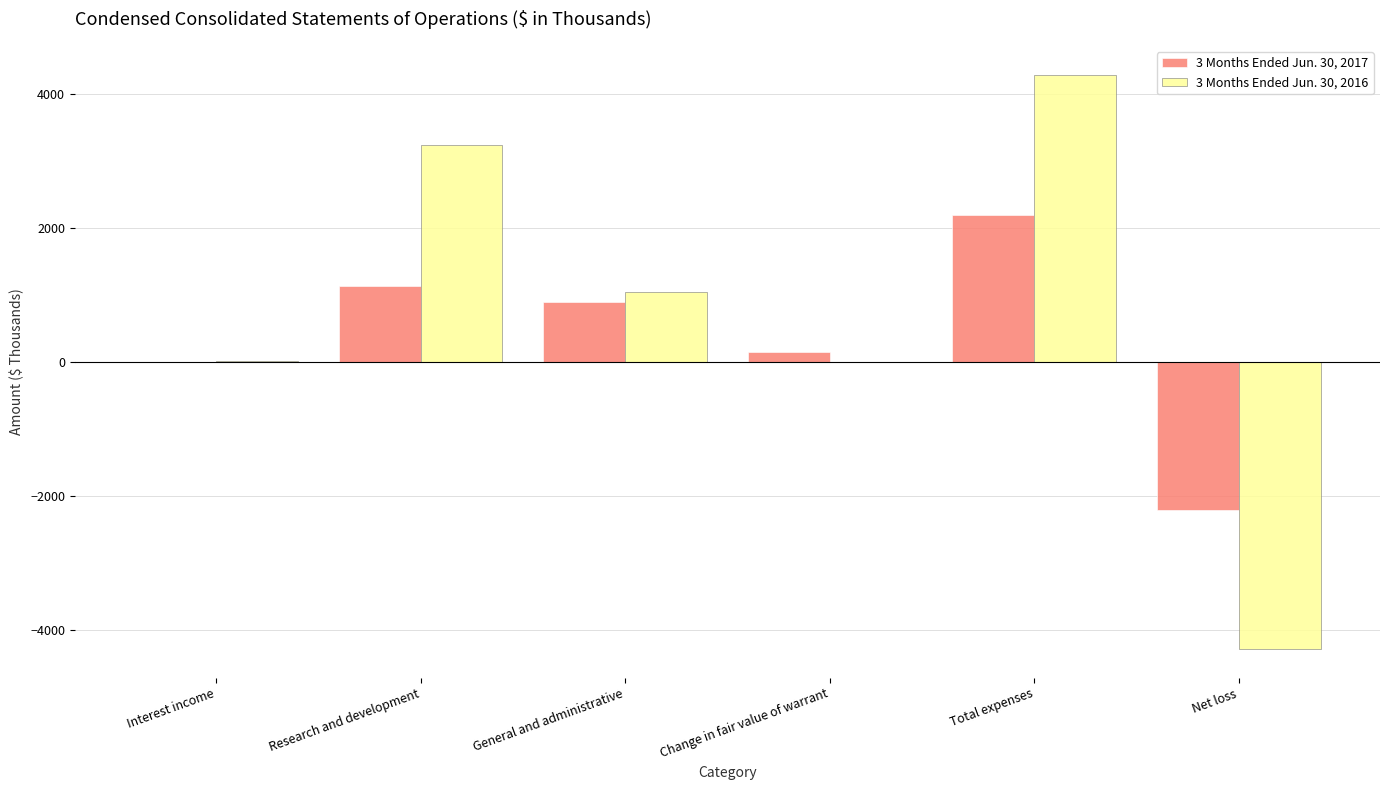

Is the value of 3 Months Ended Jun. 30, 2016 at General and administrative greater than the value of 3 Months Ended Jun. 30, 2017 at Interest income?

Yes